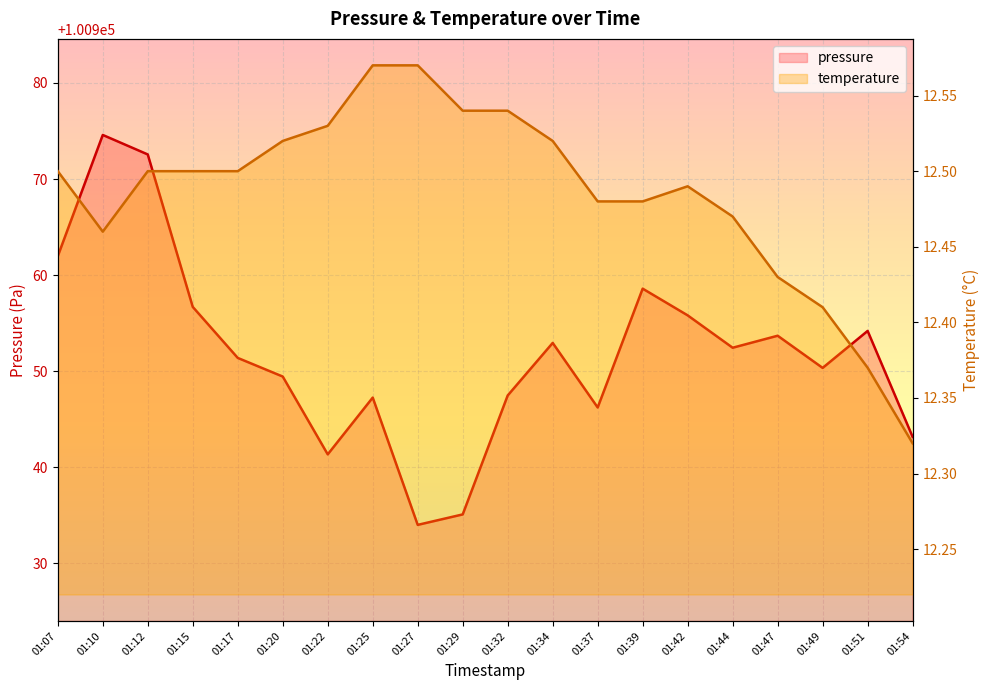

True or false: temperature and pressure intersect in this chart.

False